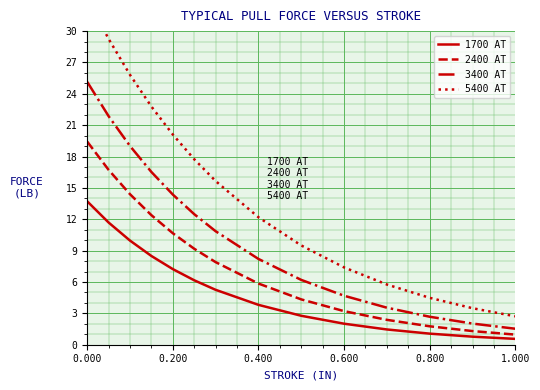

What is the minimum value for 3400 AT?

1.5